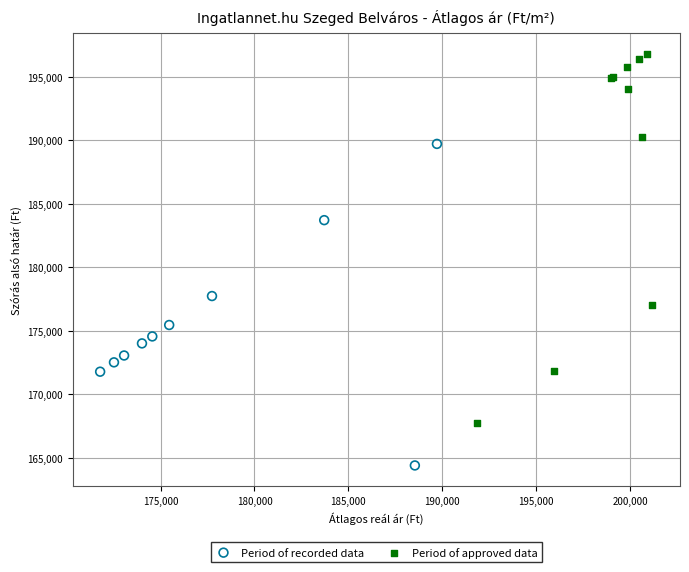

Which series reaches the minimum Y coordinate?

Period of recorded data